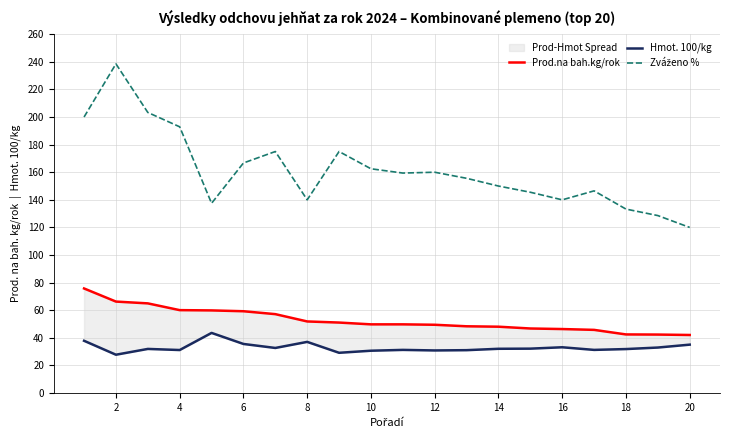

True or false: Zváženo % has a value of 29.7 at 14.

False